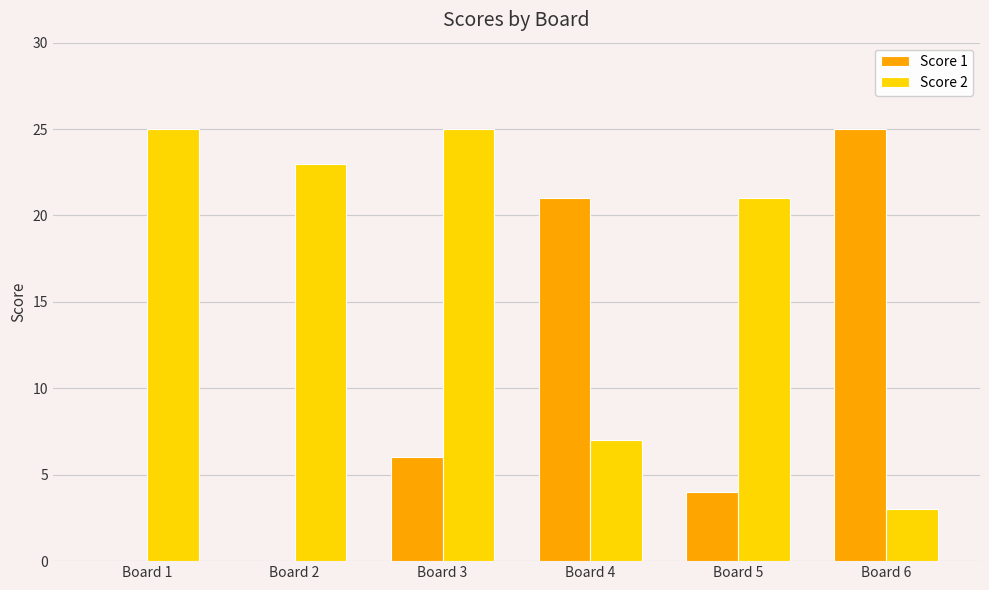

Where does the Score 2 series first go above 23?

Board 1